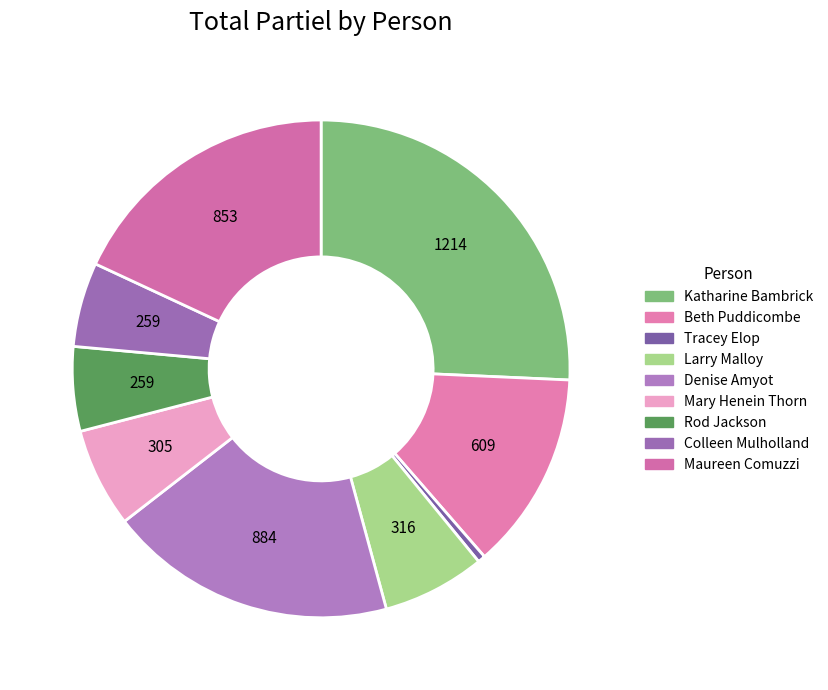

To the nearest percent, what percentage of the pie is Mary Henein Thorn?

6%